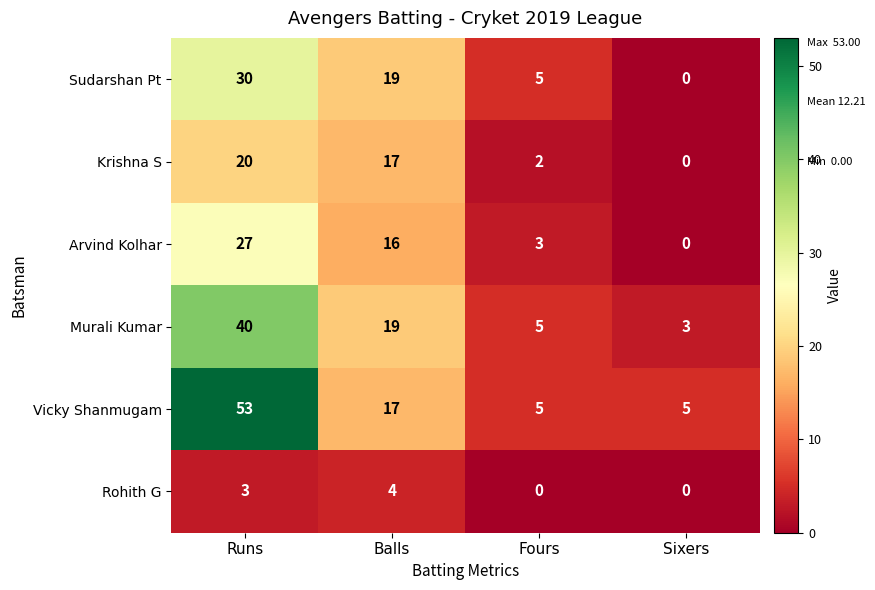

What is the difference between the maximum and second lowest values in the Krishna S series?

18